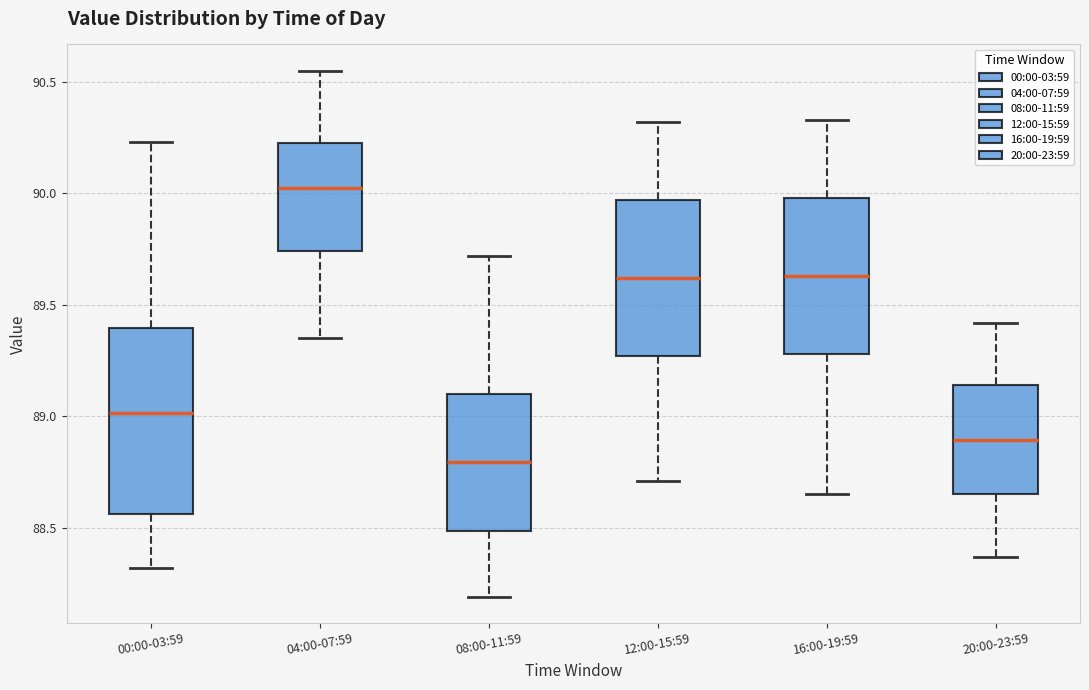

Comparing the boxes themselves (not the whiskers), which one is the tallest?

00:00-03:59